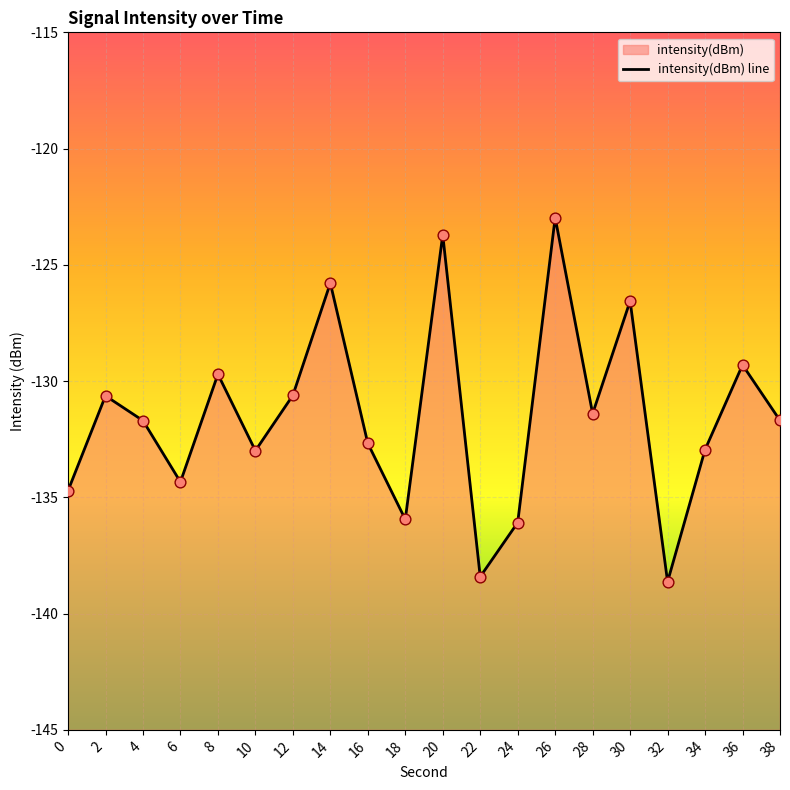

Between 0 and 2, which is larger?

2